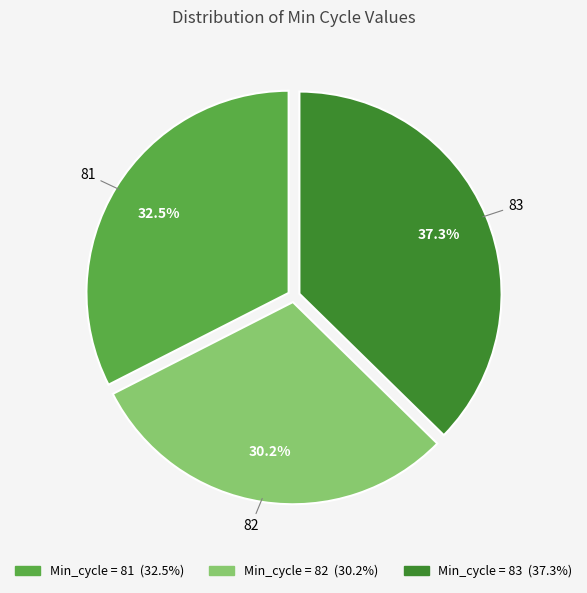

Approximately how many times larger is the value at 83 compared to 82?

1.2